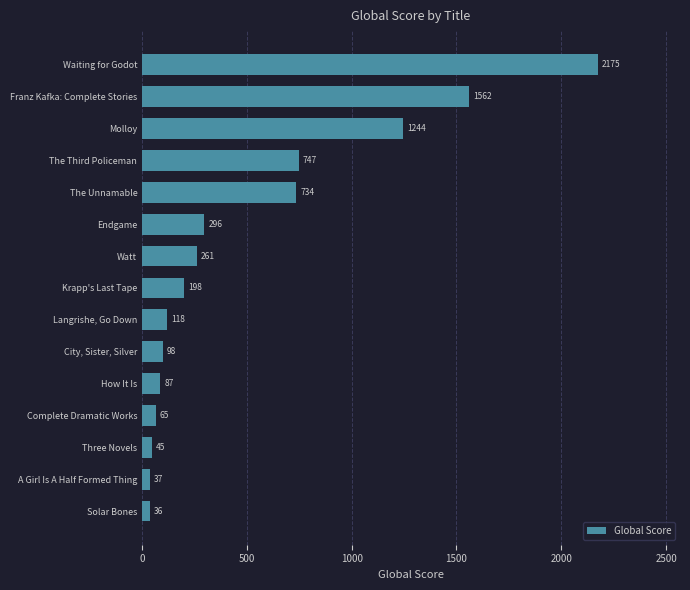

List the labels in order of value, smallest first.

Solar Bones, A Girl Is A Half Formed Thing, Three Novels, Complete Dramatic Works, How It Is, City, Sister, Silver, Langrishe, Go Down, Krapp's Last Tape, Watt, Endgame, The Unnamable, The Third Policeman, Molloy, Franz Kafka: Complete Stories, Waiting for Godot